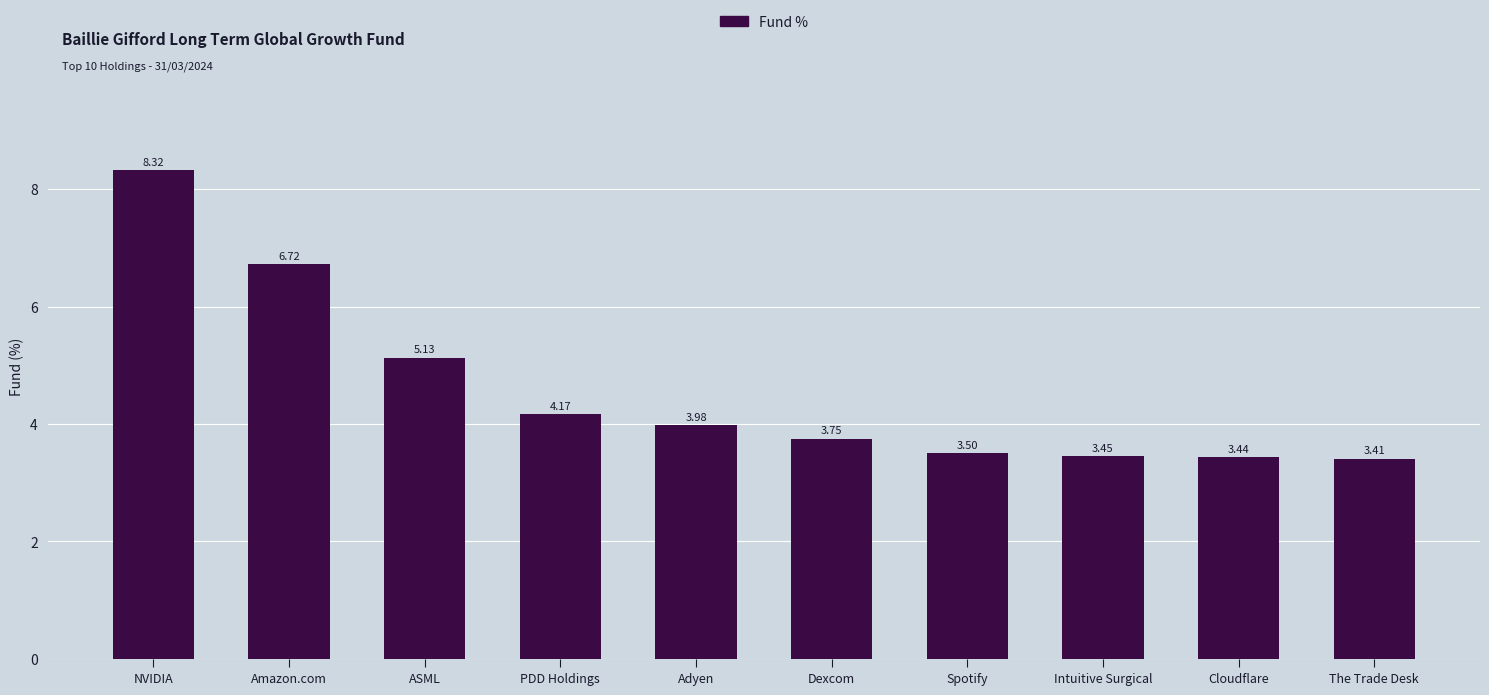

What is the difference between the maximum and minimum values?

4.9